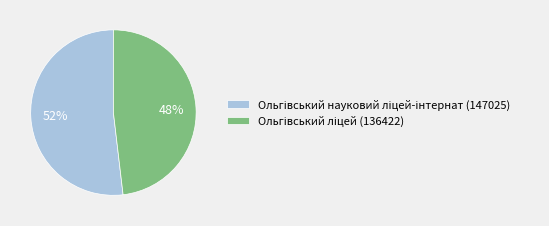

Count the number of slices in the pie.

2